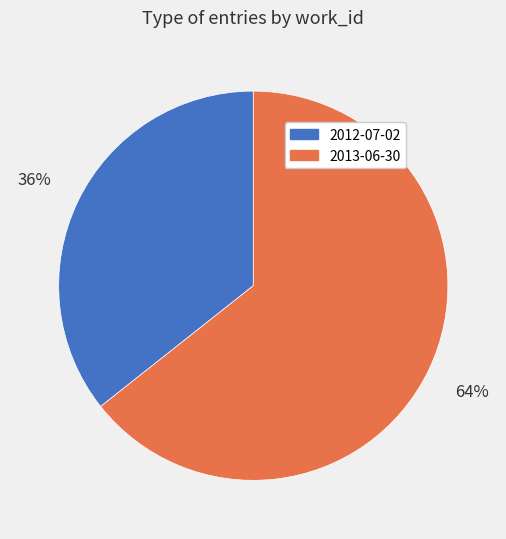

How many slices are in this pie chart?

2